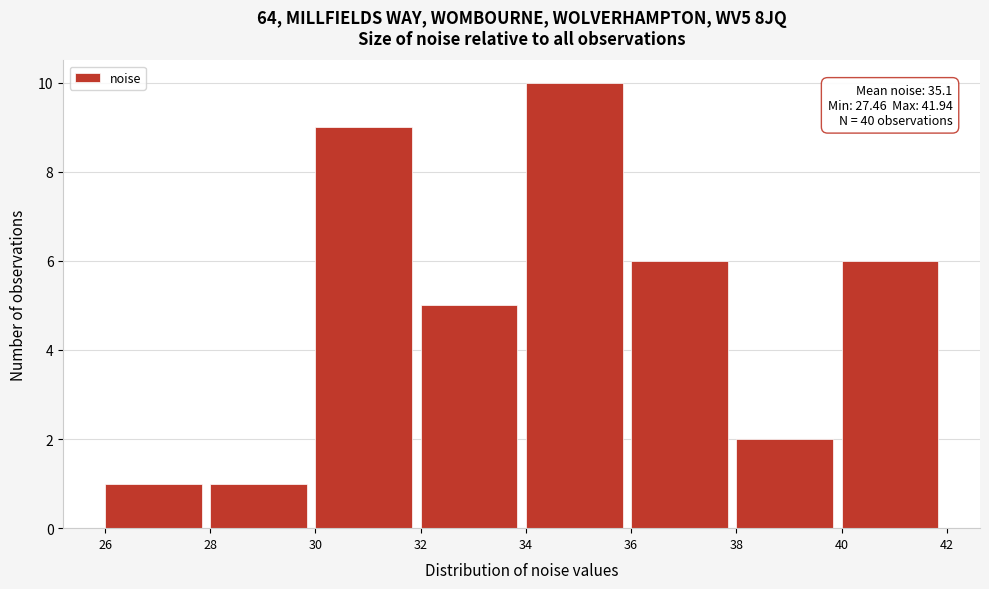

Over which range of the x-axis is the bar tallest?

34 to 36